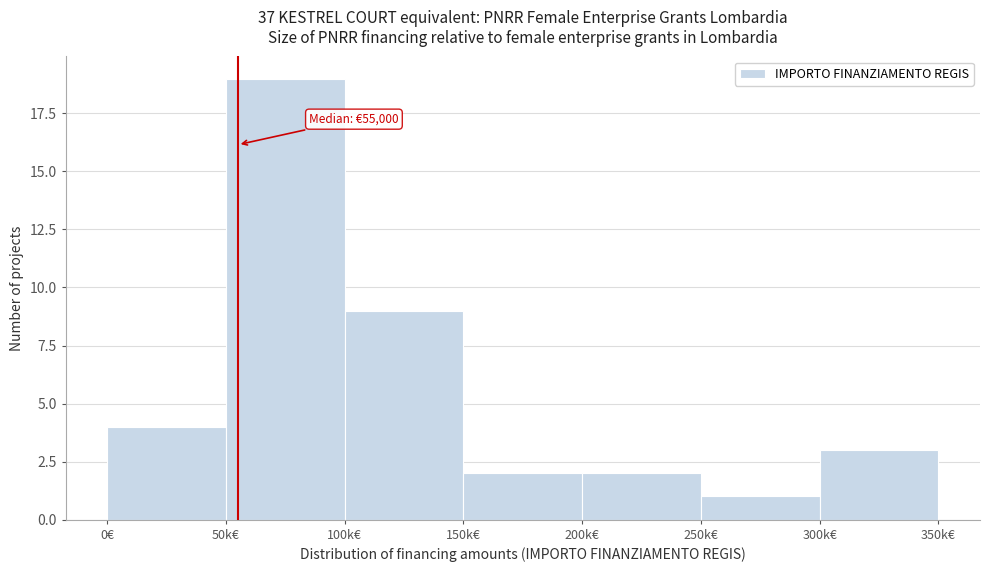

Reading left to right, list all the values displayed in this chart.

0€=4	50k€=19	100k€=9	150k€=2	200k€=2	250k€=1	300k€=3